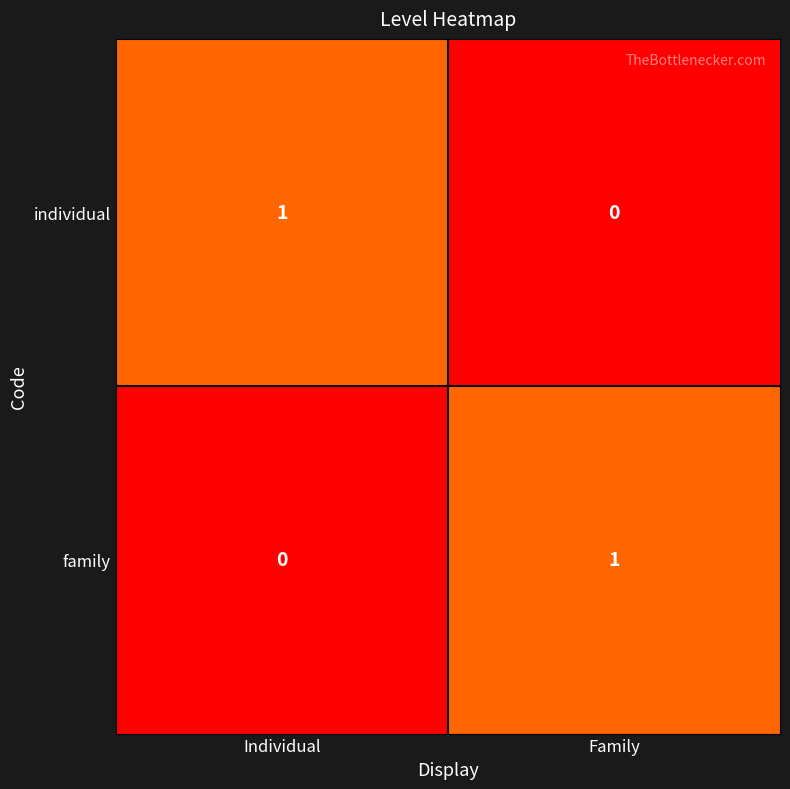

The value of individual at Family is 0. True or false?

True